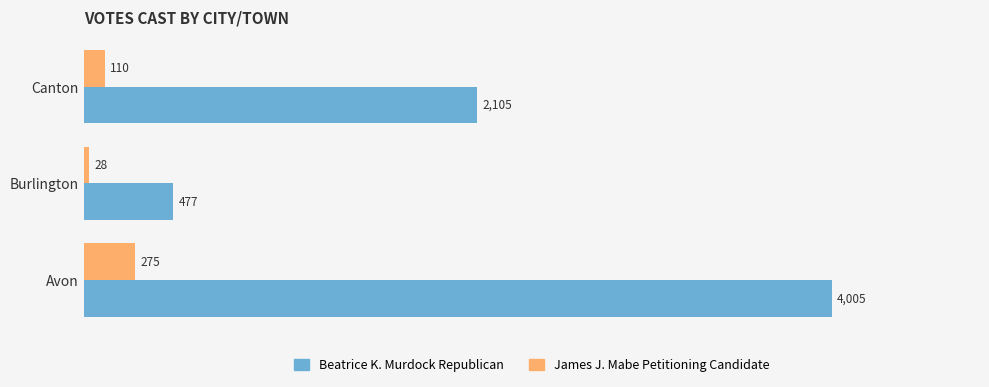

Count the number of data series in this chart.

2